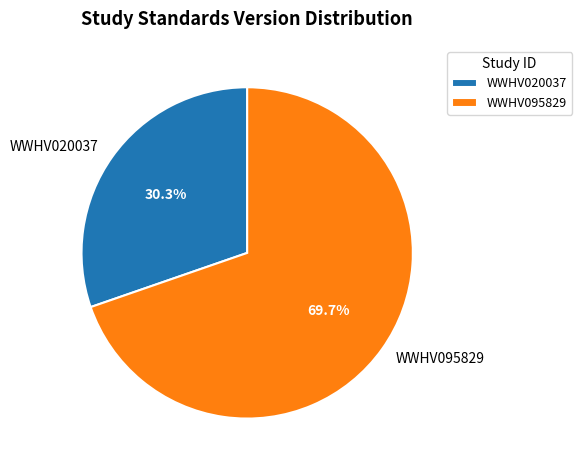

What percentage do WWHV095829 and WWHV020037 together represent?

100.0%